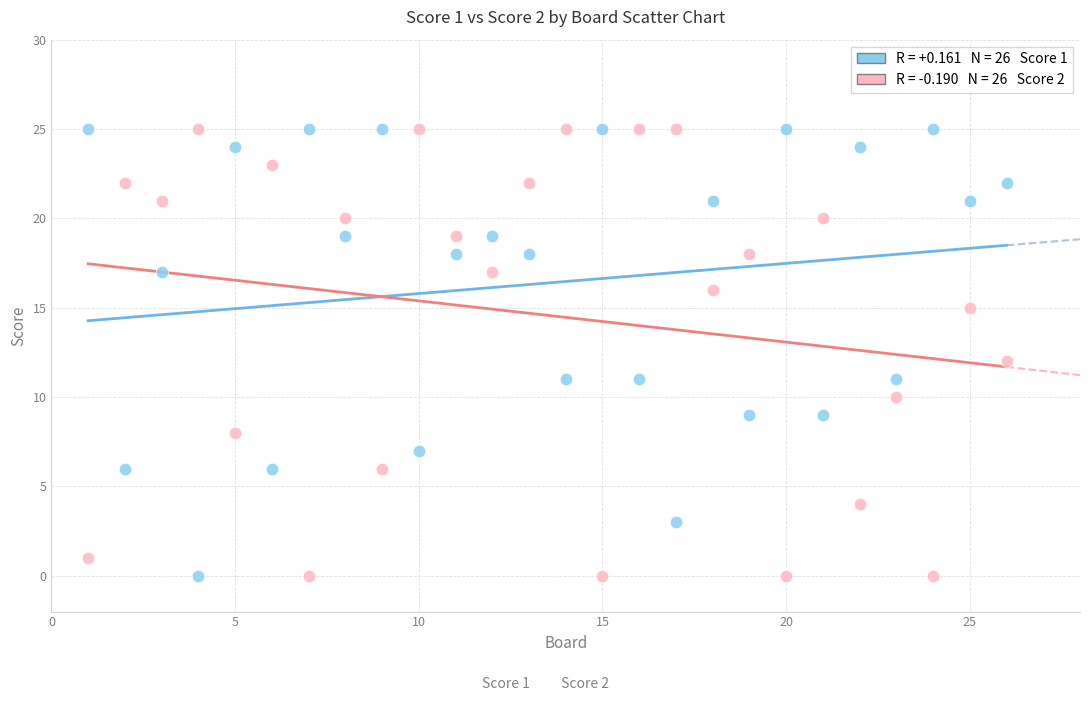

Across all data points, what is the range of Y values (max minus min)?

25